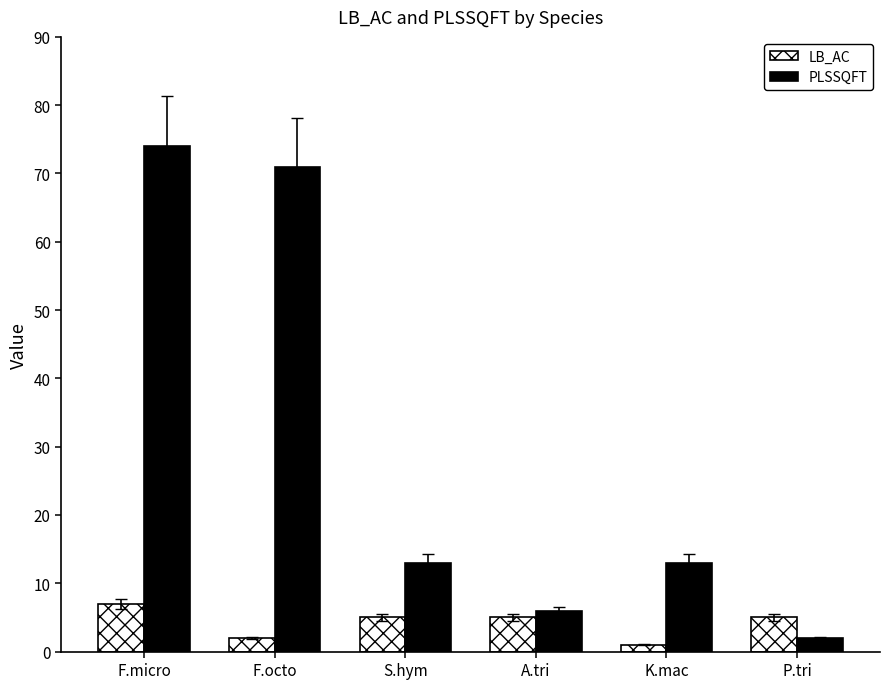

Reading right to left, transcribe all the data shown in this chart.

LB_AC: 5	1	5	5	2	7
PLSSQFT: 2	13	6	13	71	74